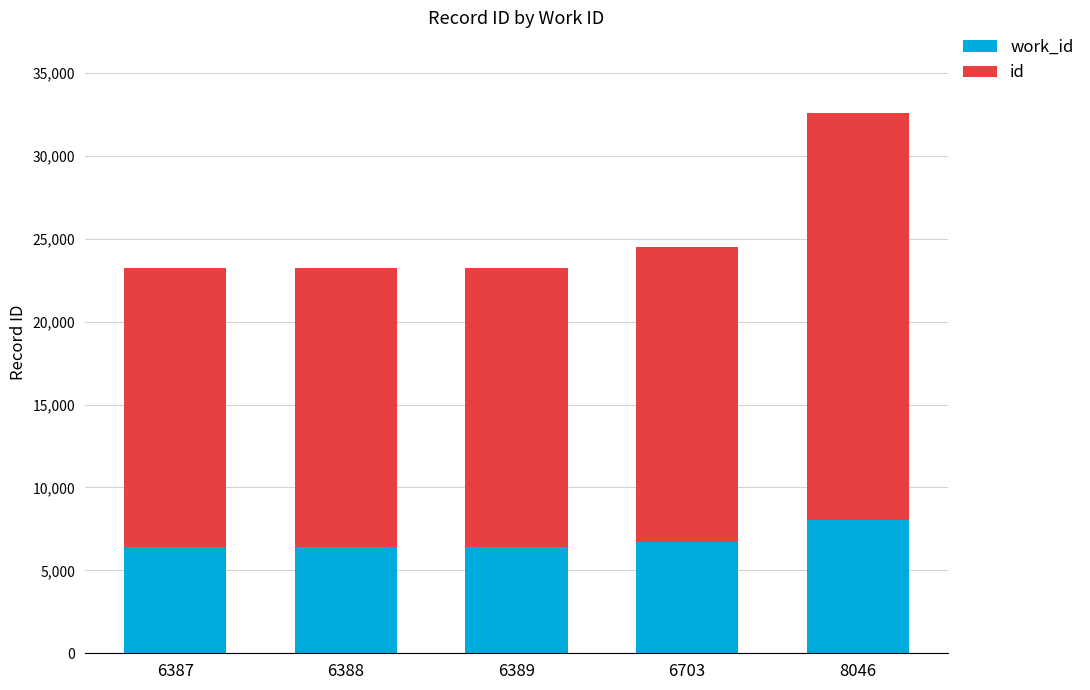

What is the total value across all series at 6388?

23256